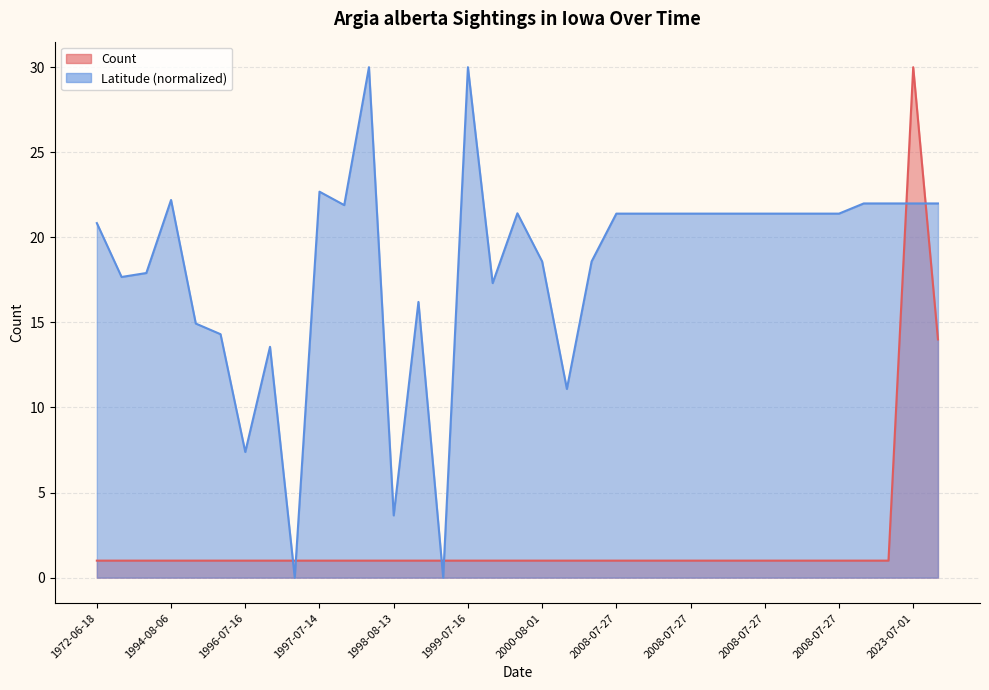

True or false: the data shows 14 at 2023-07-29.

True